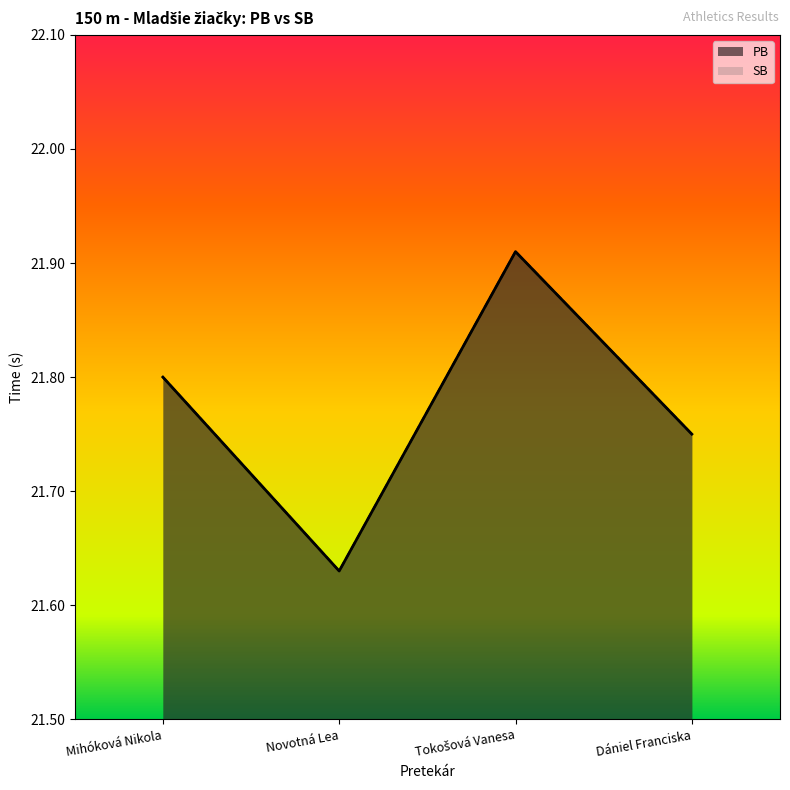

In SB, how many points are higher than both neighbors (excluding endpoints)?

1